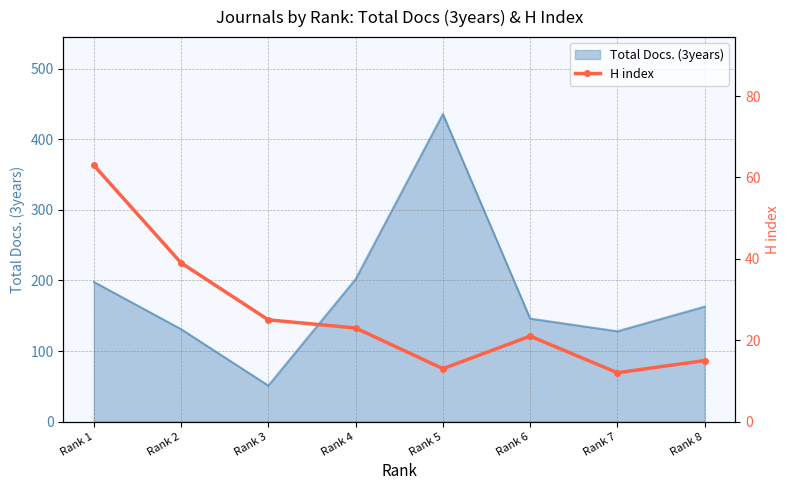

Where is the data nearest to the value 37?

Rank 2